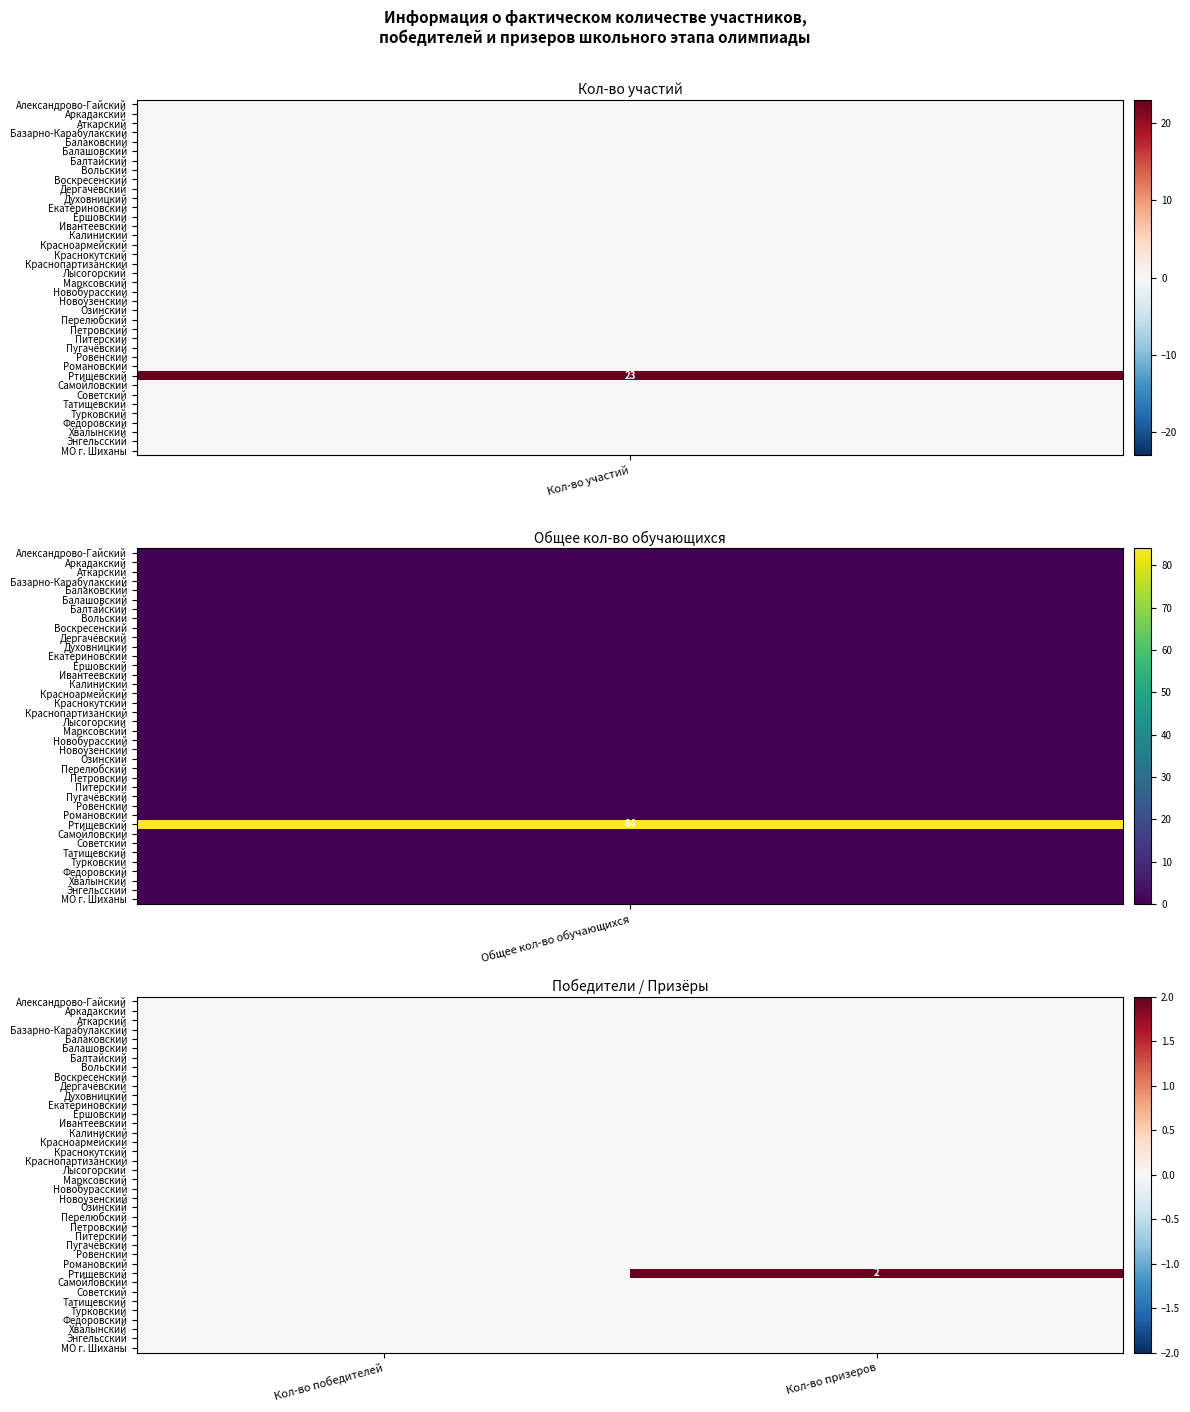

Which series has the largest total across all categories?

Ртищевский